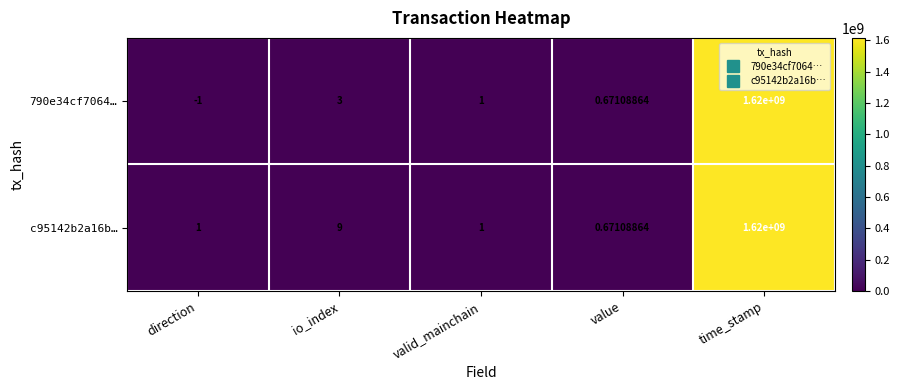

Rank the categories by 790e34cf7064… value from lowest to highest.

direction, value, valid_mainchain, io_index, time_stamp